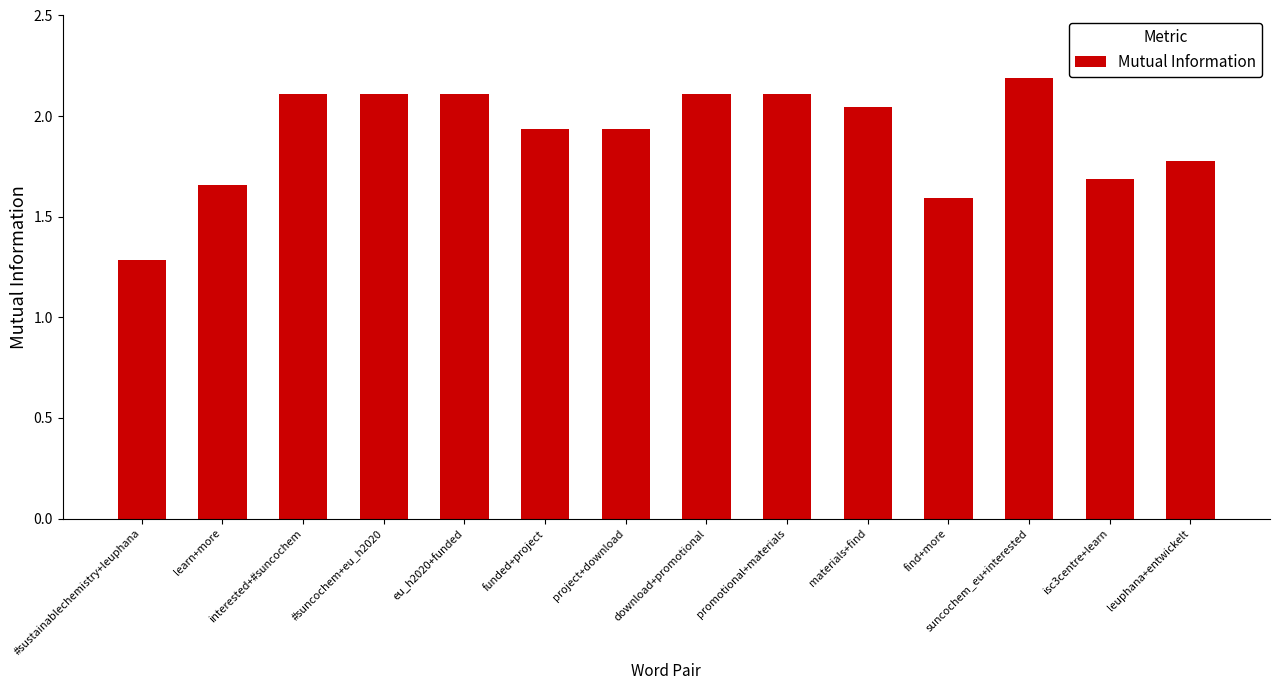

What is the minimum value shown in the chart?

1.3